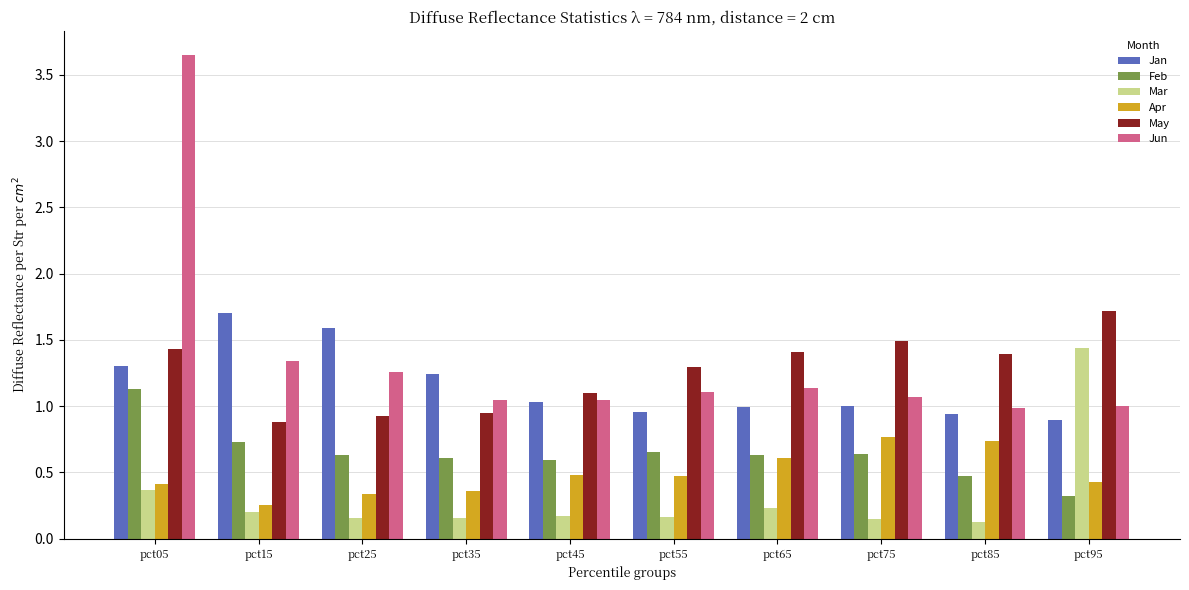

The value of Jan at pct85 is 0.9. True or false?

True